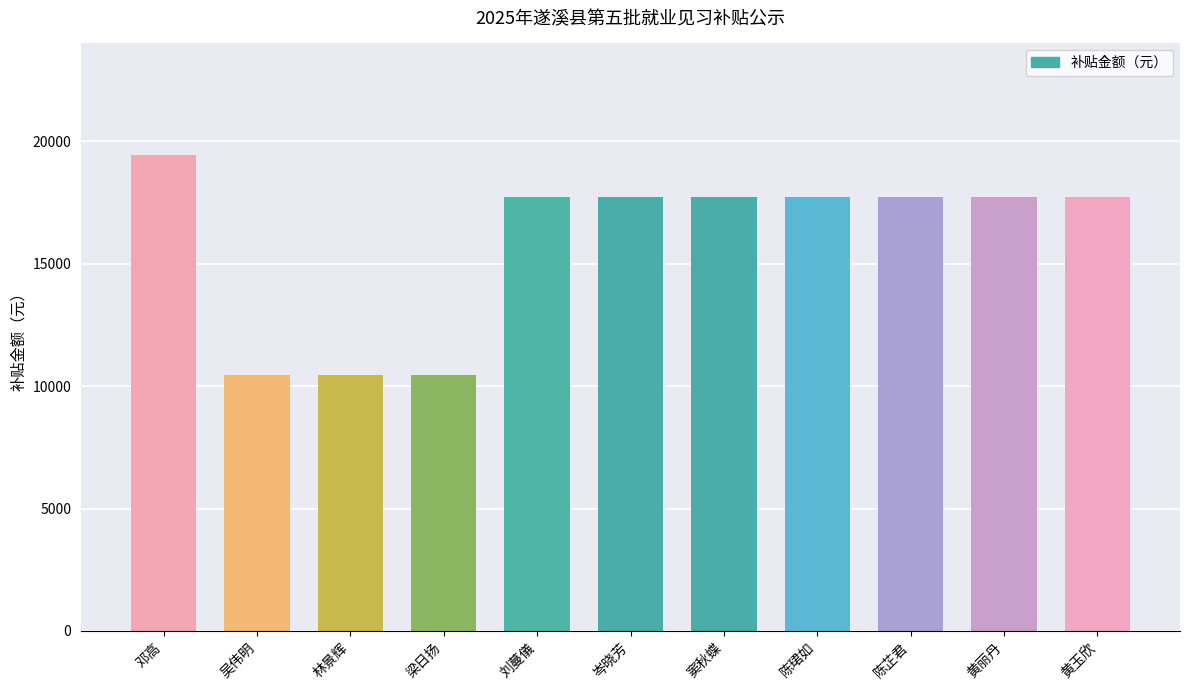

How many data points are less than 17720?

3